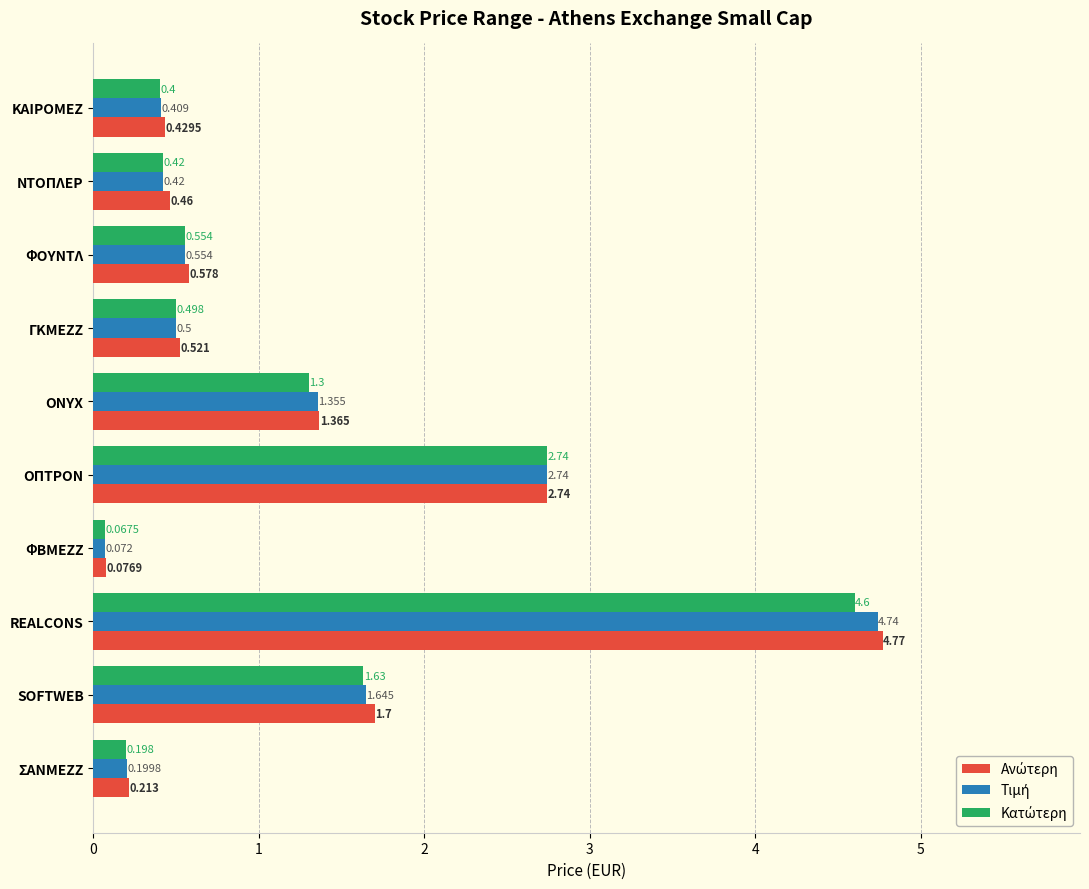

Which category has the lowest value across all series?

ΦΒΜΕΖΖ